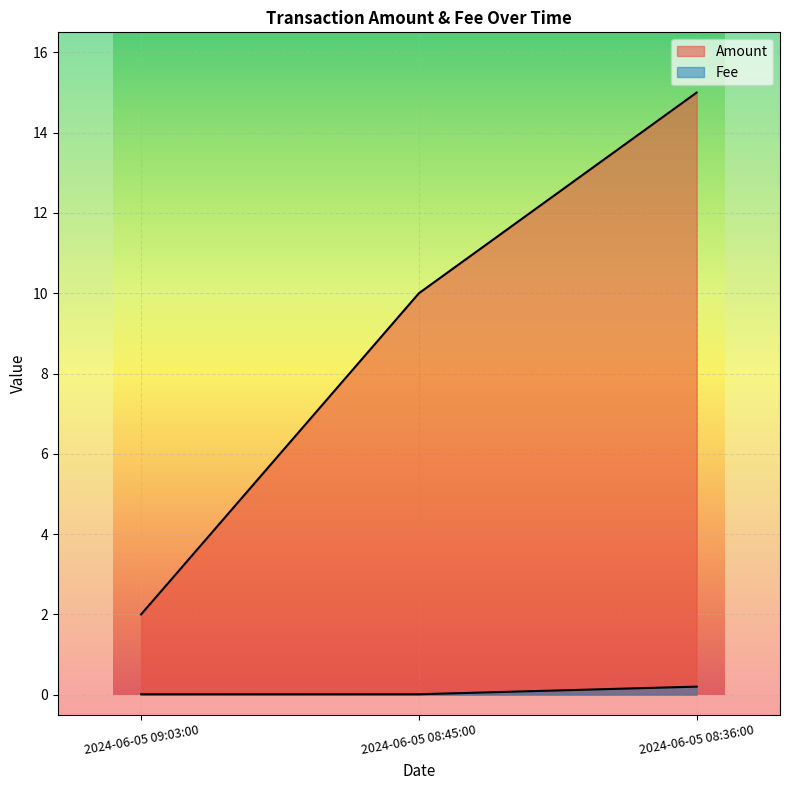

What position from the left is 2024-06-05 08:45:00?

2